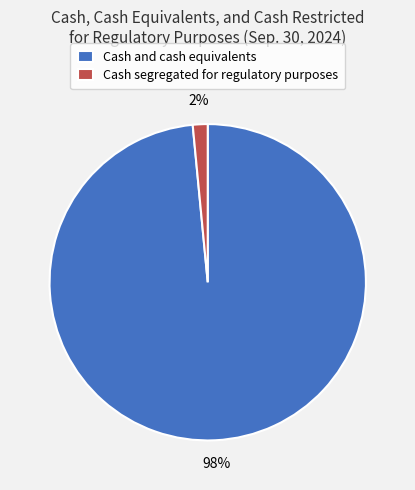

Count the number of slices in the pie.

2